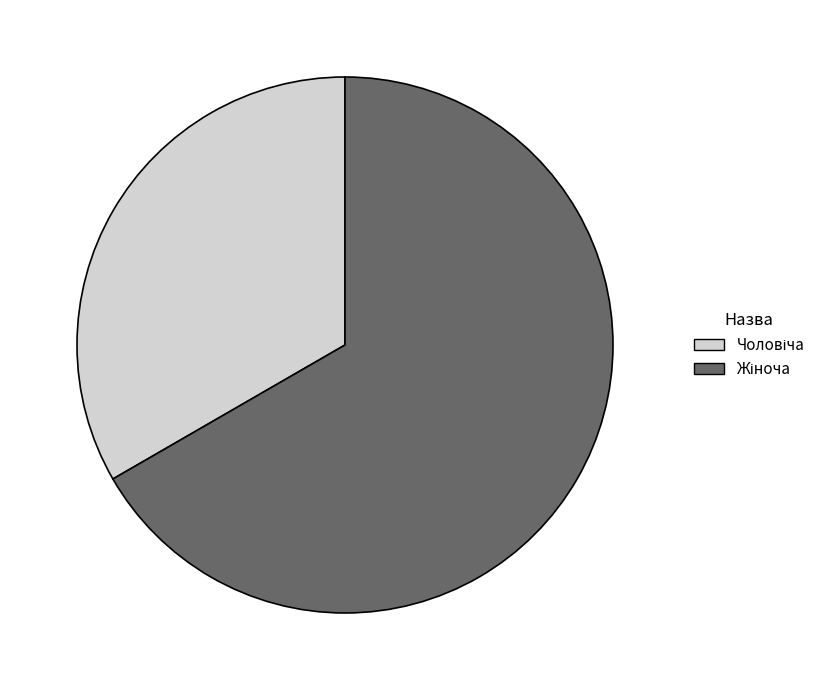

Is there a majority slice in this chart?

Yes